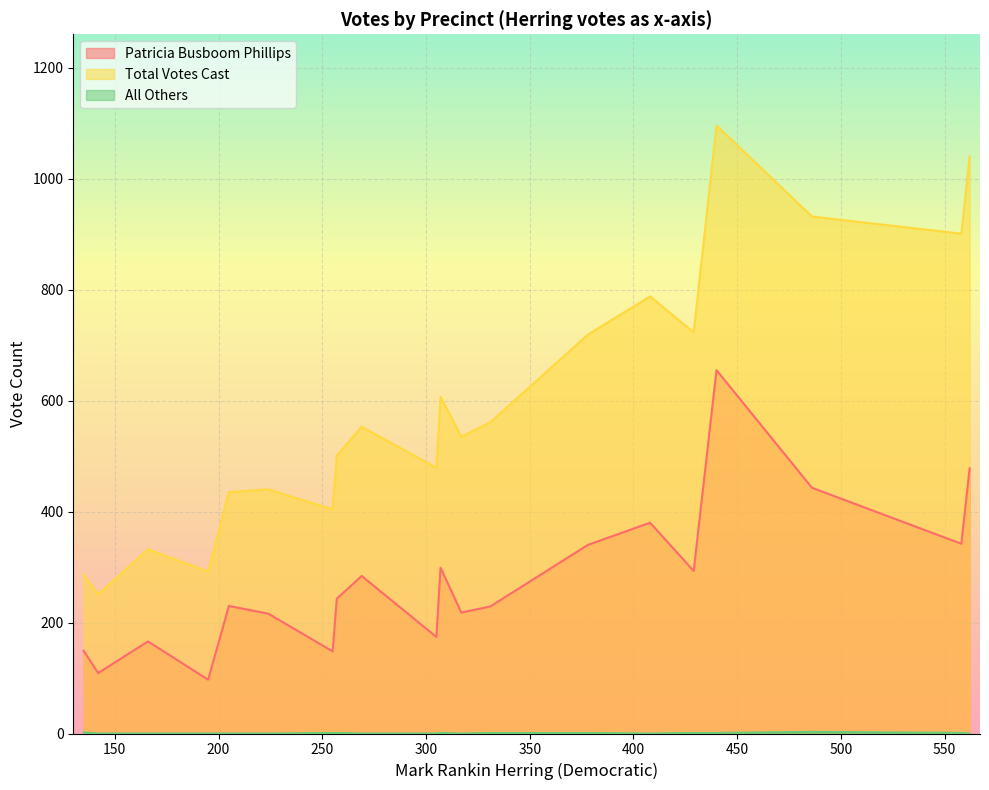

True or false: Patricia Busboom Phillips and Total Votes Cast cross at least once.

False